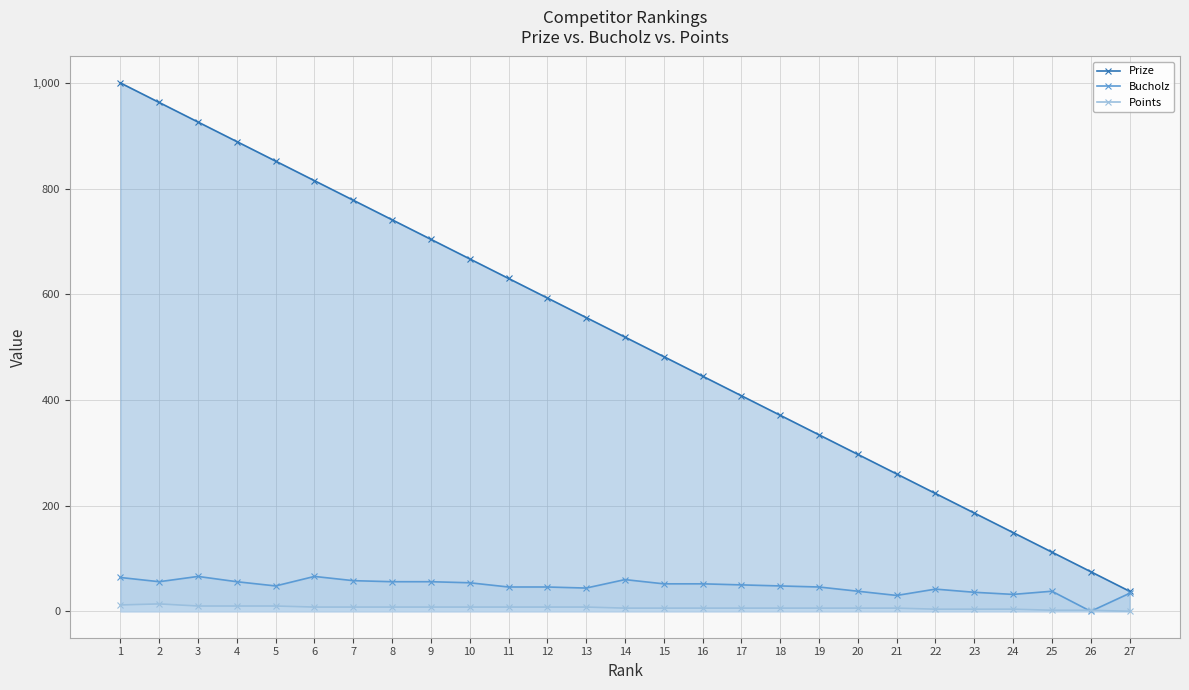

What is the average value of the Points series?

7